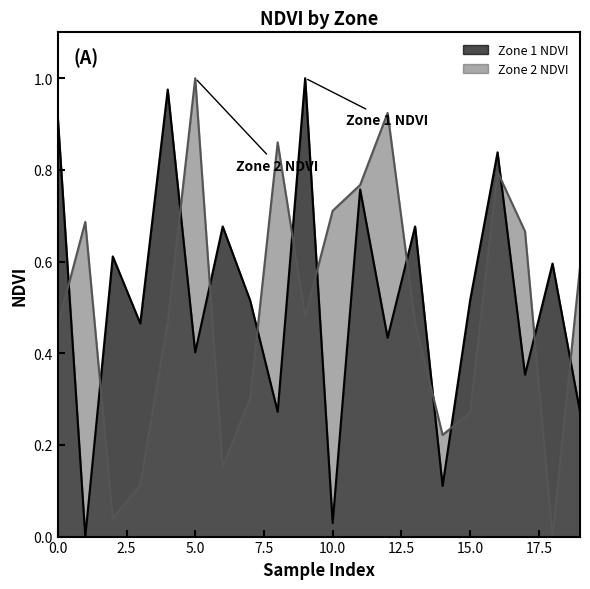

How many values in Zone 1 NDVI are above zero?

19